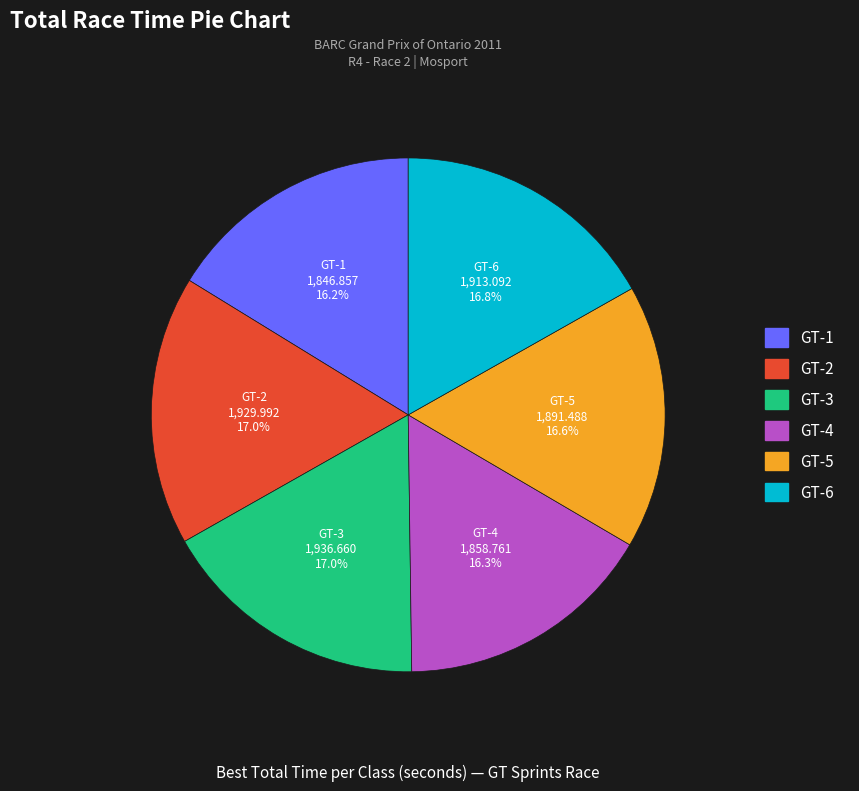

To the nearest percent, what is the combined percentage of GT-5 and GT-4?

33%